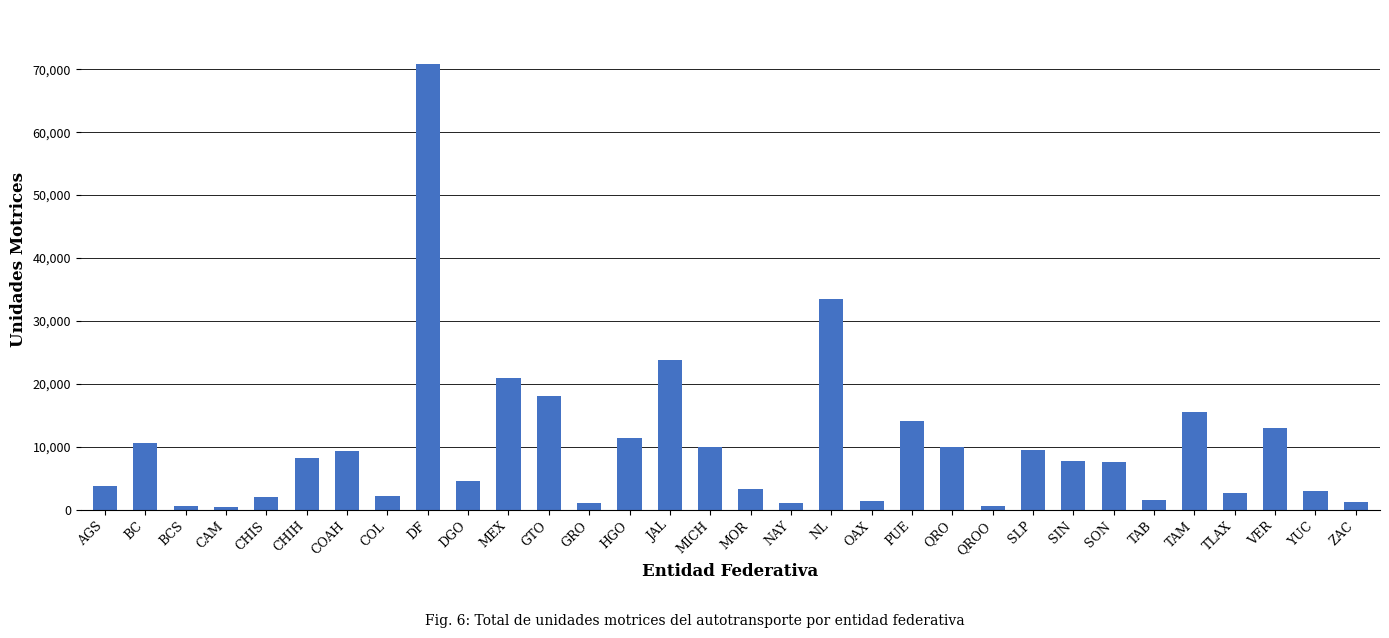

Count the number of data series in this chart.

1